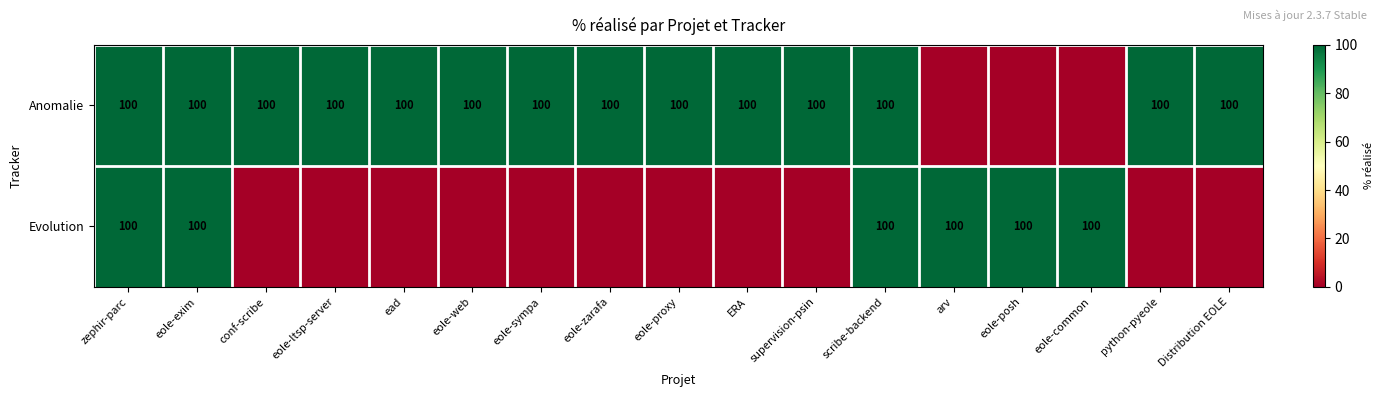

The value of Anomalie at ead is 100. True or false?

True